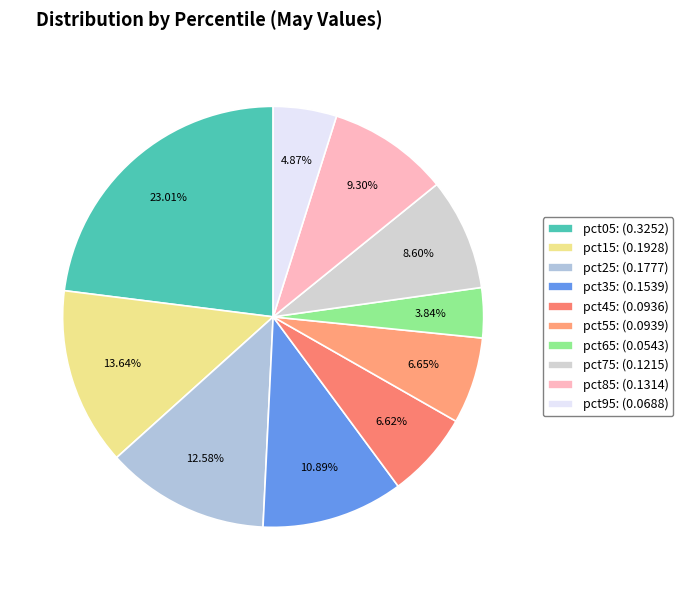

Which slice is the largest?

pct05